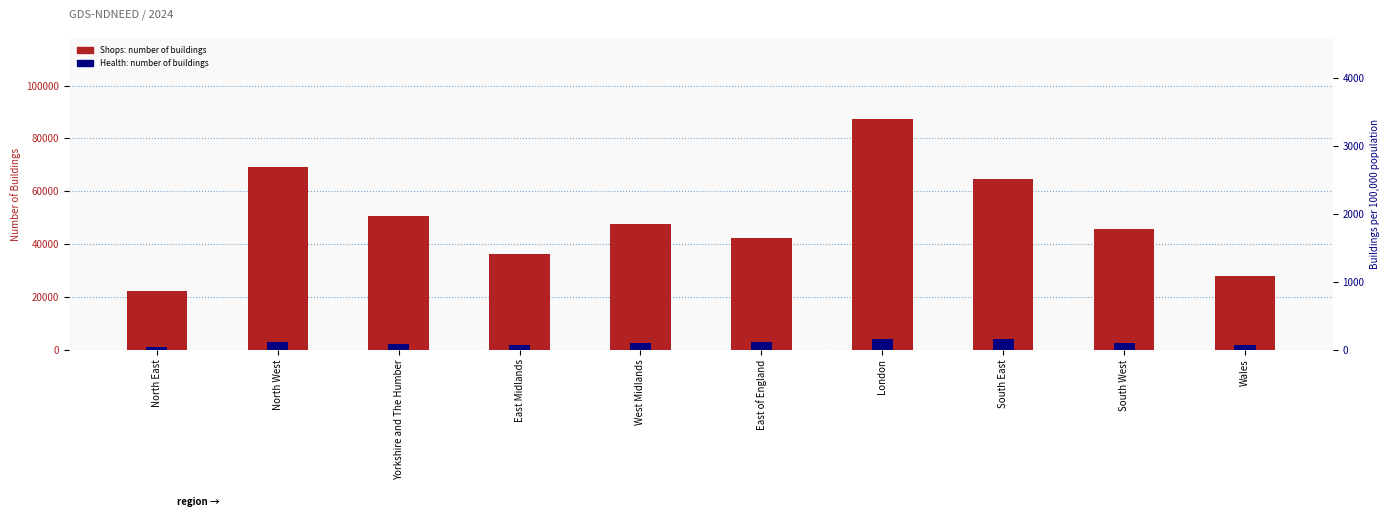

What are all the series names shown in the legend?

Shops: number of buildings, Health: number of buildings